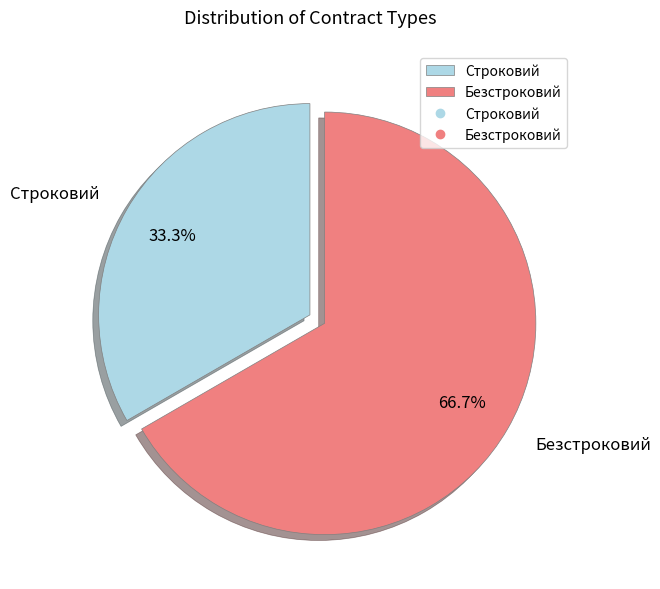

What is the majority slice?

Безстроковий